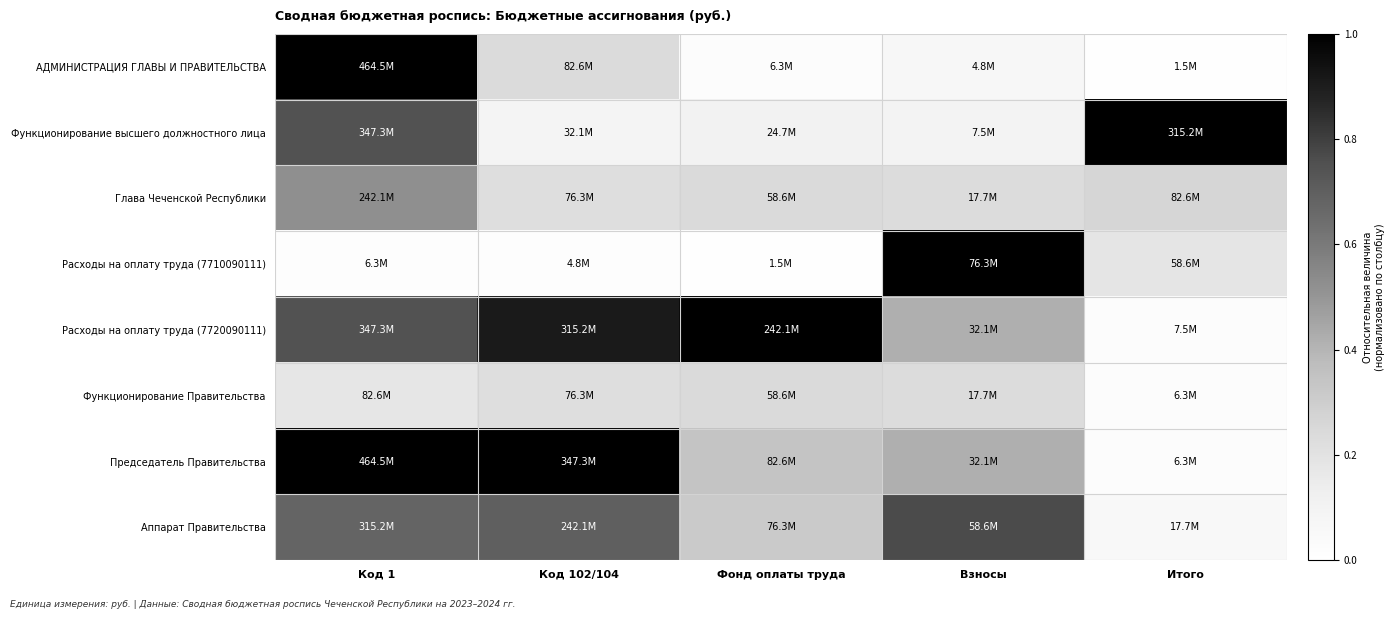

What is the difference between the highest and lowest values at Итого?

1.0